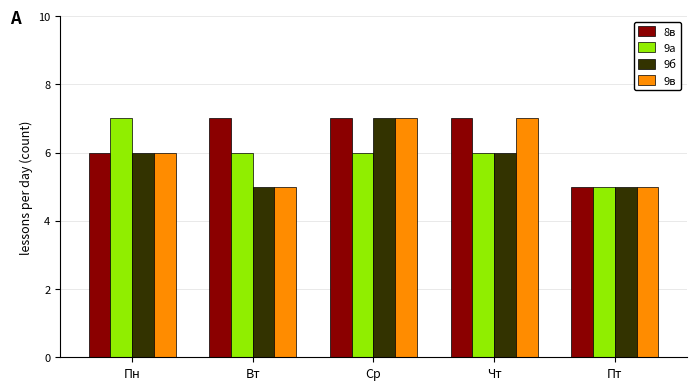

Reading left to right, list all the values displayed in this chart.

8в: 6	7	7	7	5
9а: 7	6	6	6	5
9б: 6	5	7	6	5
9в: 6	5	7	7	5